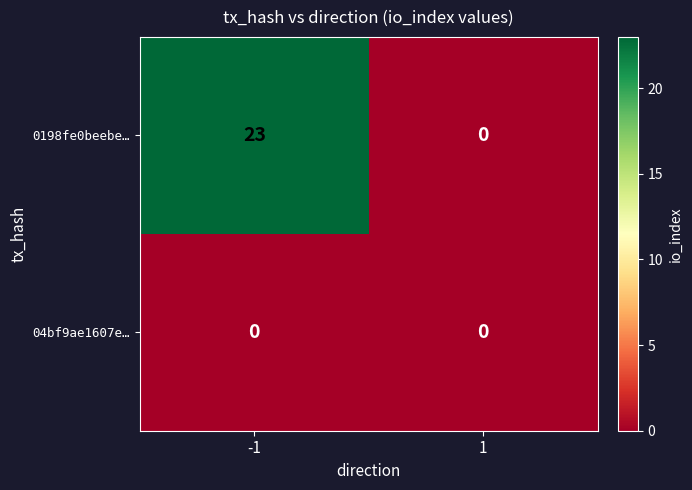

List the series in order of their overall mean, highest first.

0198fe0beebe…, 04bf9ae1607e…